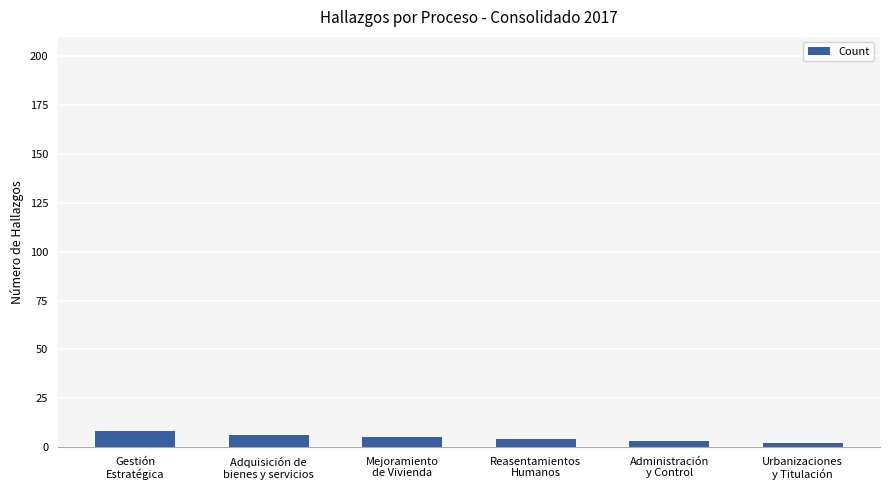

What is the difference between the values at Mejoramiento
de Vivienda and Urbanizaciones
y Titulación?

3